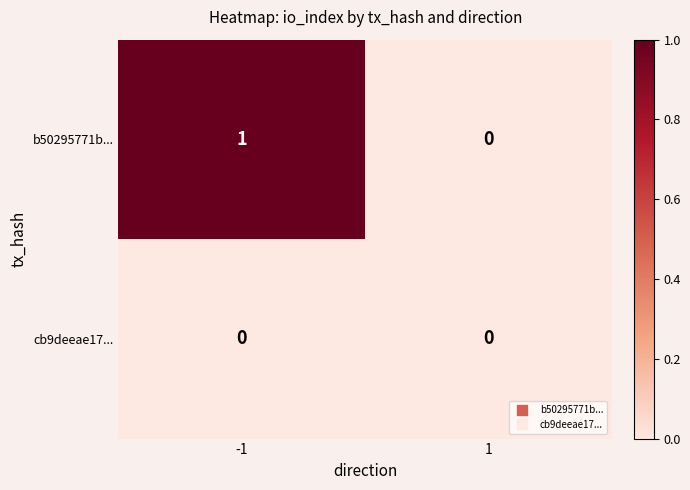

Rank the series by their maximum value, from lowest to highest.

cb9deeae17..., b50295771b...